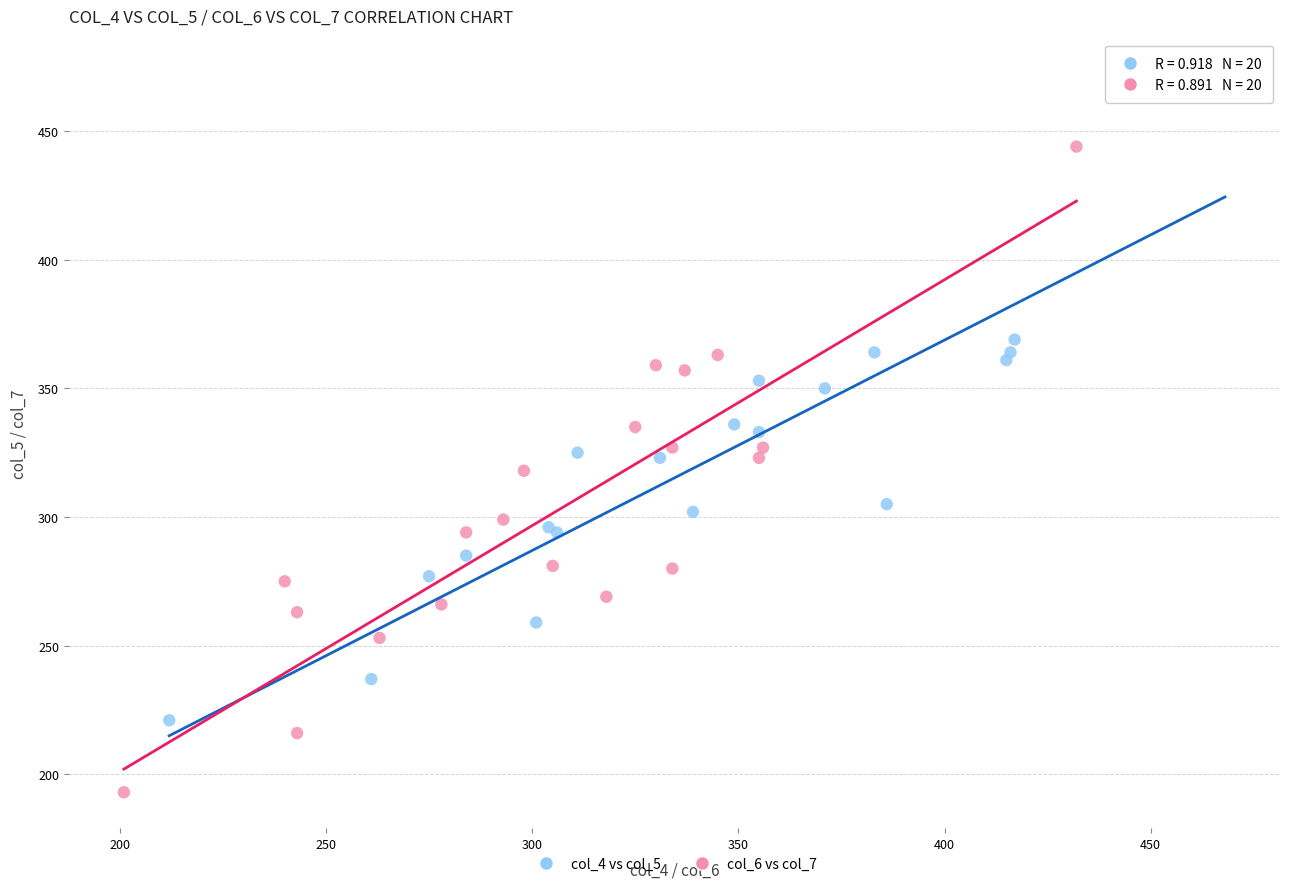

Which series reaches the maximum Y coordinate?

col_4 vs col_5